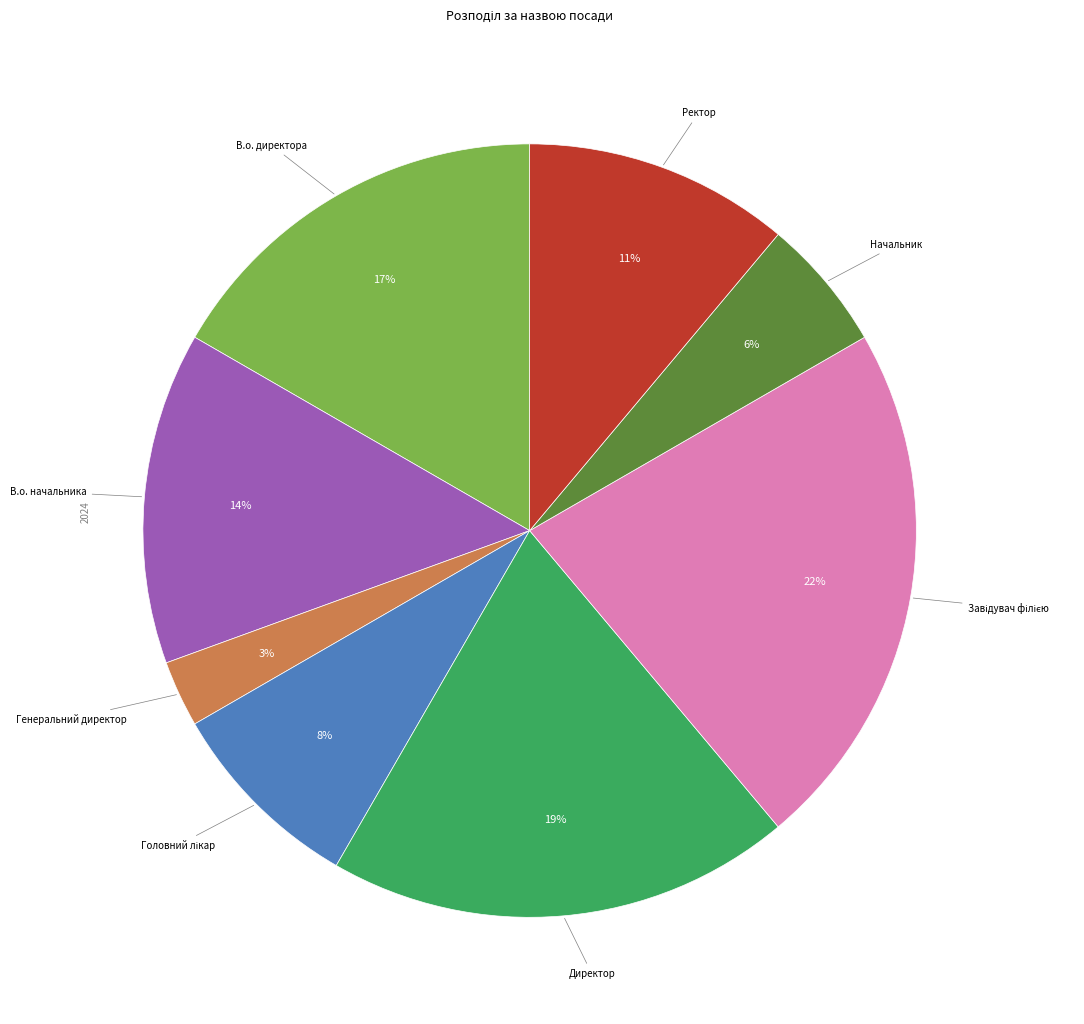

Between Директор and Начальник, which is larger?

Директор